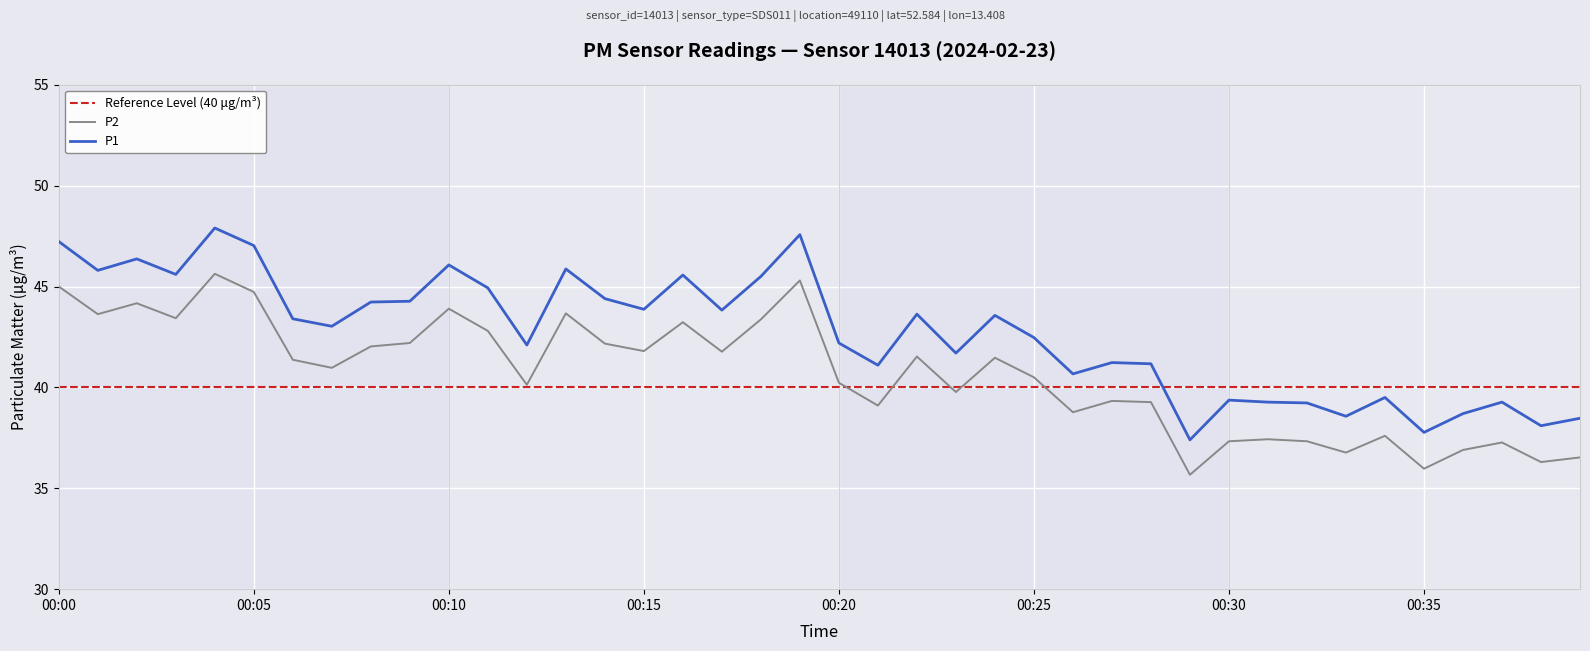

True or false: P1 has a value of 43.6 at 00:24.

True